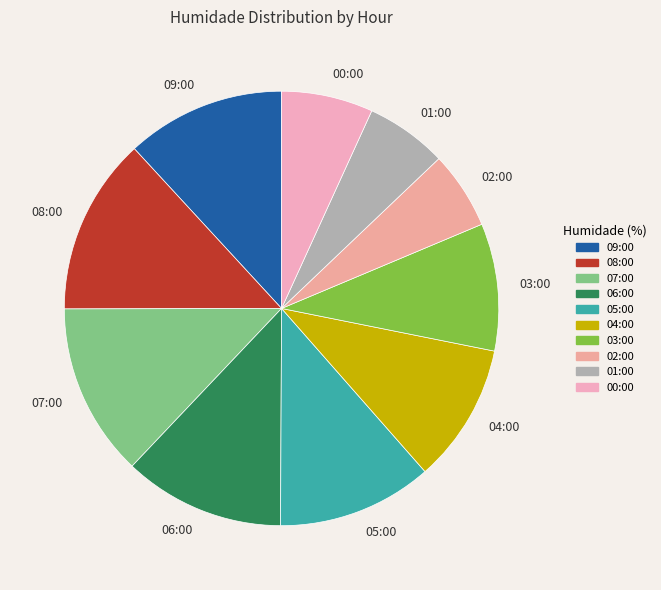

True or false: 08:00 accounts for 13% of the total.

True